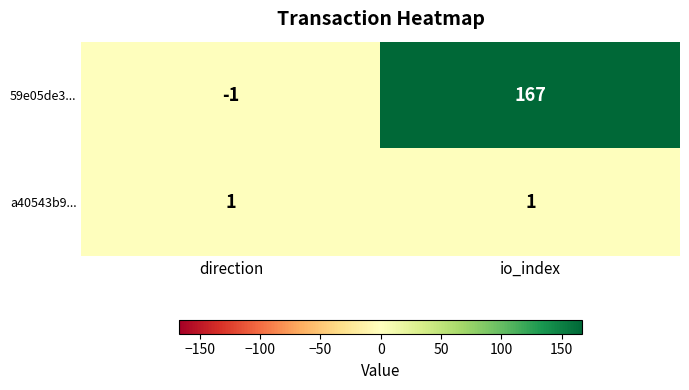

The value of a40543b9... at direction is 0. True or false?

False